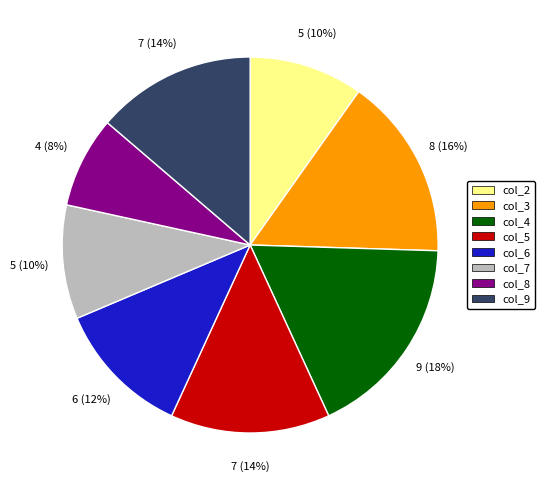

What is the smallest slice in the pie chart?

col_8